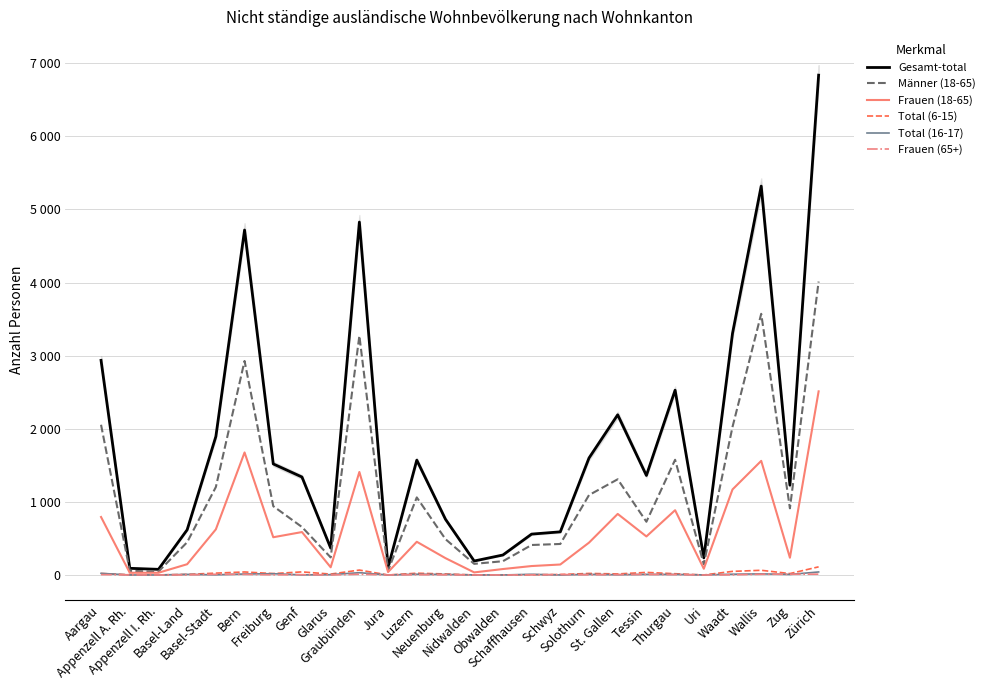

Reading left to right, list all the values displayed in this chart.

Gesamt-total: Aargau=2936	Appenzell A. Rh.=91	Appenzell I. Rh.=77	Basel-Land=618	Basel-Stadt=1894	Bern=4719	Freiburg=1519	Genf=1340	Glarus=368	Graubünden=4828	Jura=104	Luzern=1571	Neuenburg=762	Nidwalden=191	Obwalden=273	Schaffhausen=559	Schwyz=590	Solothurn=1600	St. Gallen=2191	Tessin=1361	Thurgau=2528	Uri=234	Waadt=3305	Wallis=5320	Zug=1228	Zürich=6838
Männer (18-65): Aargau=2055	Appenzell A. Rh.=56	Appenzell I. Rh.=46	Basel-Land=448	Basel-Stadt=1203	Bern=2928	Freiburg=941	Genf=656	Glarus=240	Graubünden=3273	Jura=60	Luzern=1061	Neuenburg=490	Nidwalden=152	Obwalden=188	Schaffhausen=410	Schwyz=424	Solothurn=1093	St. Gallen=1309	Tessin=728	Thurgau=1576	Uri=146	Waadt=2026	Wallis=3573	Zug=912	Zürich=4014
Frauen (18-65): Aargau=793	Appenzell A. Rh.=30	Appenzell I. Rh.=30	Basel-Land=147	Basel-Stadt=624	Bern=1676	Freiburg=516	Genf=587	Glarus=105	Graubünden=1409	Jura=40	Luzern=454	Neuenburg=230	Nidwalden=35	Obwalden=81	Schaffhausen=122	Schwyz=143	Solothurn=442	St. Gallen=835	Tessin=527	Thurgau=886	Uri=85	Waadt=1170	Wallis=1561	Zug=236	Zürich=2512
Total (6-15): Aargau=20	Appenzell A. Rh.=3	Appenzell I. Rh.=1	Basel-Land=8	Basel-Stadt=25	Bern=41	Freiburg=19	Genf=42	Glarus=12	Graubünden=67	Jura=0	Luzern=24	Neuenburg=14	Nidwalden=0	Obwalden=1	Schaffhausen=3	Schwyz=6	Solothurn=21	St. Gallen=14	Tessin=35	Thurgau=17	Uri=0	Waadt=49	Wallis=64	Zug=19	Zürich=111
Total (16-17): Aargau=22	Appenzell A. Rh.=0	Appenzell I. Rh.=0	Basel-Land=8	Basel-Stadt=2	Bern=13	Freiburg=17	Genf=1	Glarus=4	Graubünden=31	Jura=0	Luzern=10	Neuenburg=7	Nidwalden=1	Obwalden=0	Schaffhausen=9	Schwyz=0	Solothurn=8	St. Gallen=3	Tessin=8	Thurgau=7	Uri=1	Waadt=10	Wallis=15	Zug=7	Zürich=41
Frauen (65+): Aargau=5	Appenzell A. Rh.=1	Appenzell I. Rh.=0	Basel-Land=1	Basel-Stadt=9	Bern=8	Freiburg=2	Genf=4	Glarus=0	Graubünden=10	Jura=0	Luzern=4	Neuenburg=2	Nidwalden=1	Obwalden=0	Schaffhausen=1	Schwyz=6	Solothurn=2	St. Gallen=5	Tessin=7	Thurgau=5	Uri=0	Waadt=2	Wallis=10	Zug=10	Zürich=11